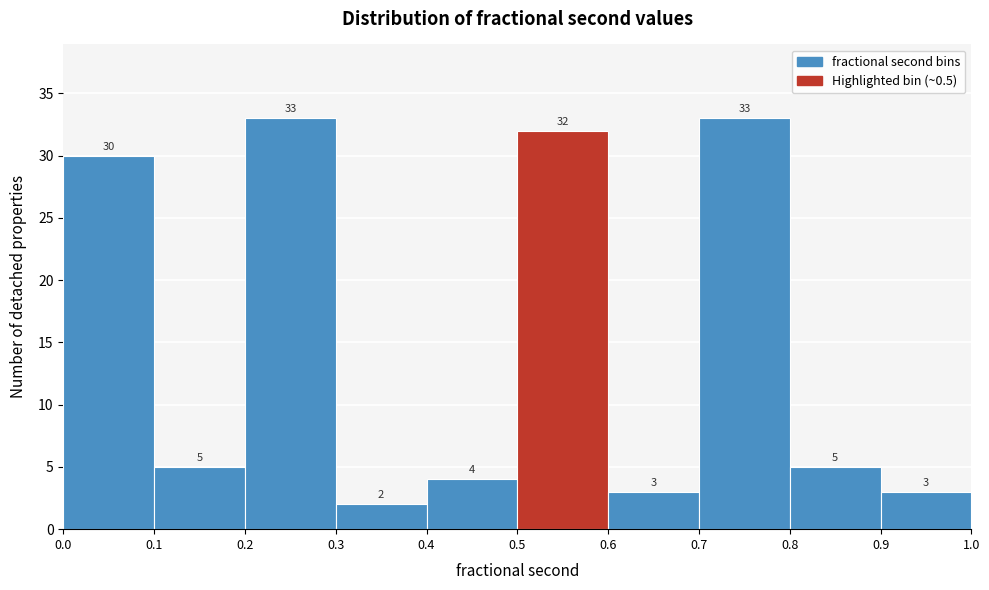

Reading left to right, transcribe this chart: for each bar, give the range it covers on the x-axis and its height.

0.0 to 0.1: 30
0.1 to 0.2: 5
0.2 to 0.3: 33
0.3 to 0.4: 2
0.4 to 0.5: 4
0.5 to 0.6: 32
0.6 to 0.7: 3
0.7 to 0.8: 33
0.8 to 0.9: 5
0.9 to 1.0: 3